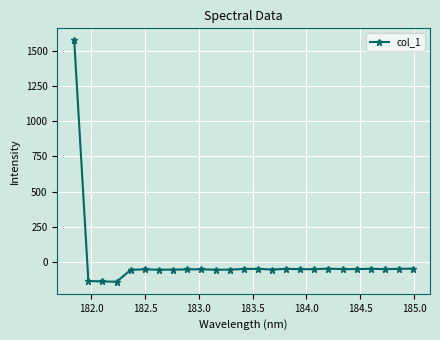

What is the value of the 9th point from the left?

-50.6